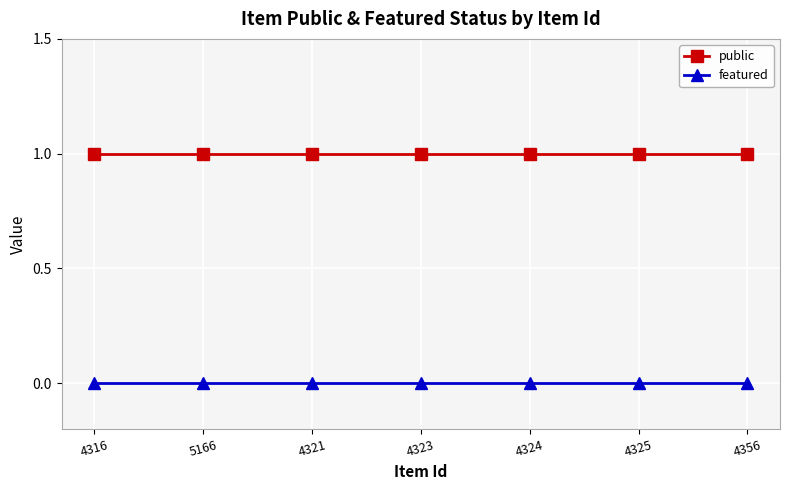

Does the chart display data point markers on the line(s)?

Yes